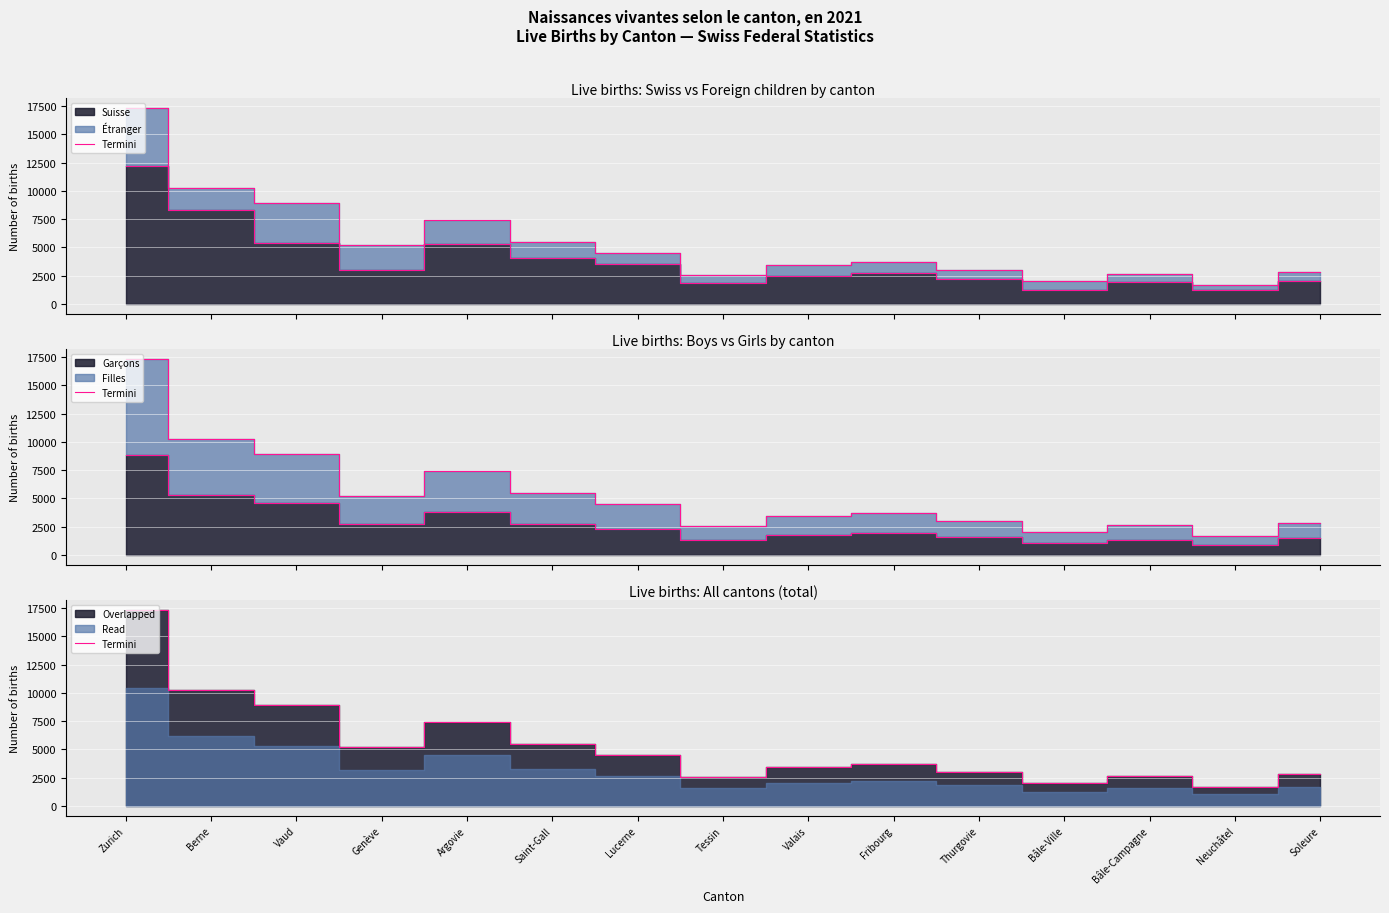

Approximately how many times larger is the value at Bâle-Campagne compared to Neuchâtel?

1.6